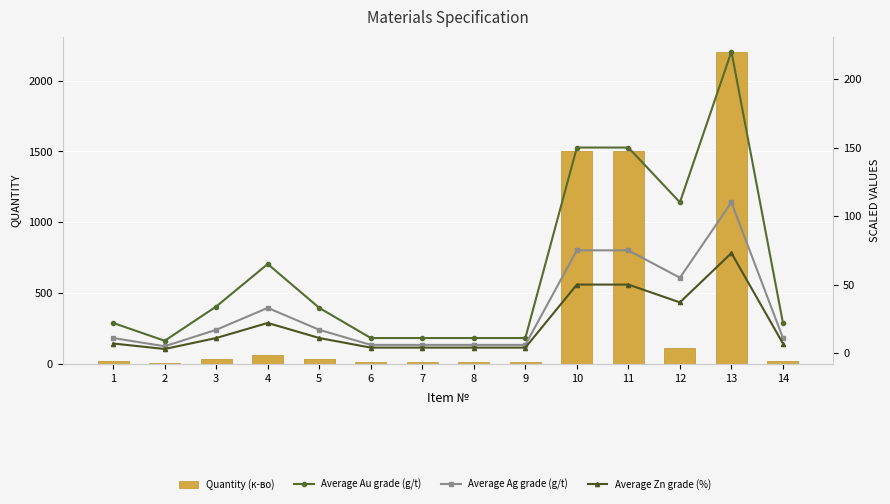

How many data points in Average Au grade (g/t) are less than 33?

7